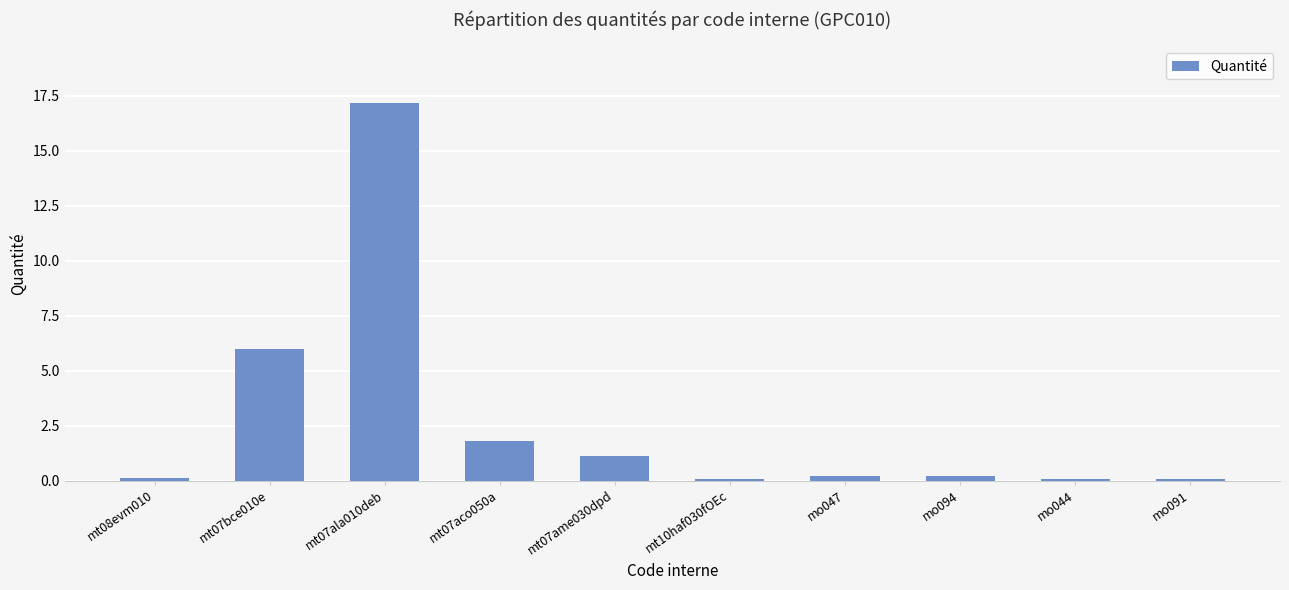

Does the chart contain stacked bars?

No